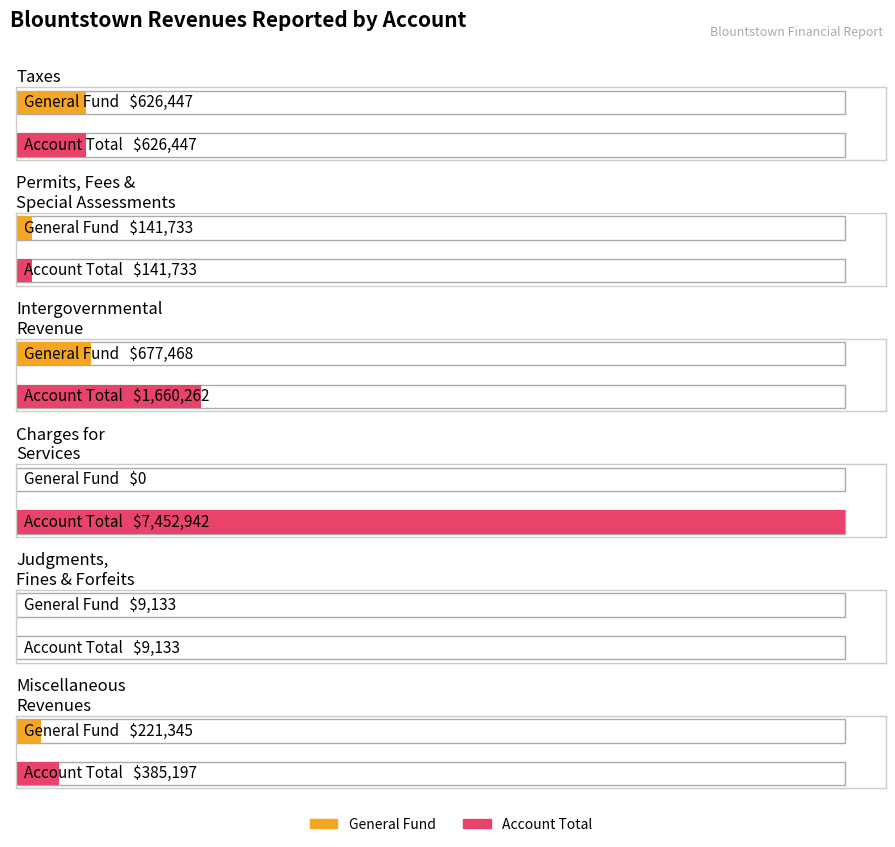

Count the number of categories in the chart.

6